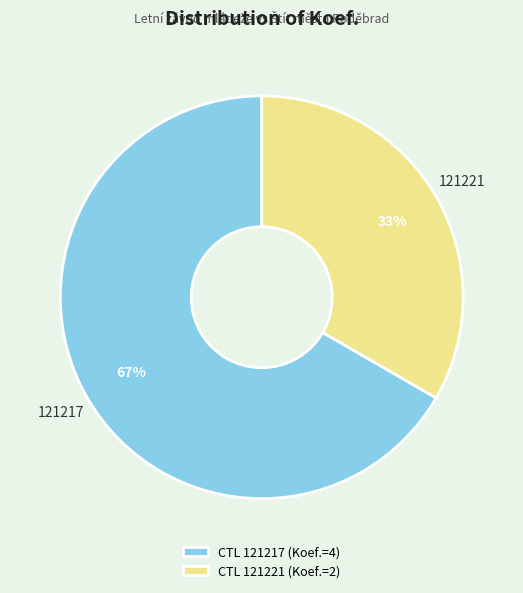

Which slice is the largest?

121217